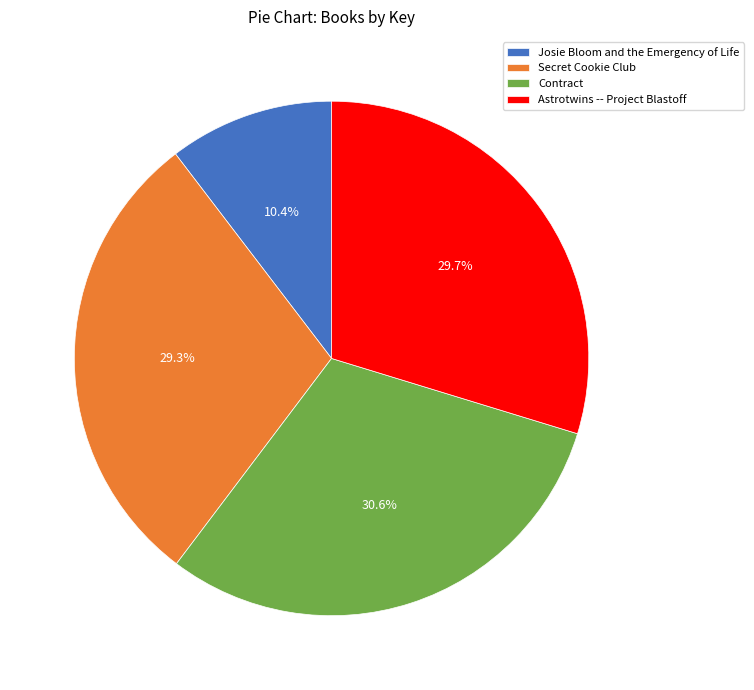

To the nearest percent, what portion does Secret Cookie Club represent?

29%